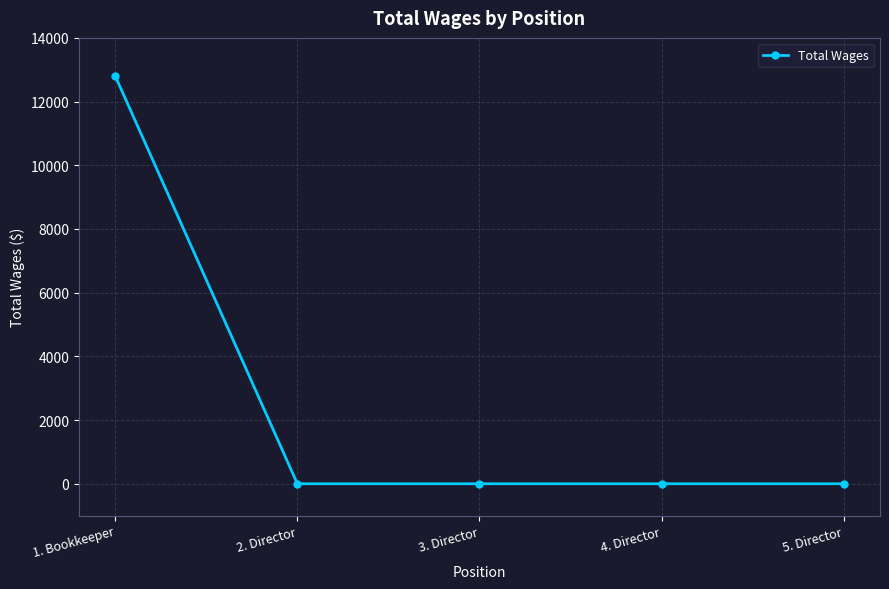

The value at 1. Bookkeeper is 8081. True or false?

False